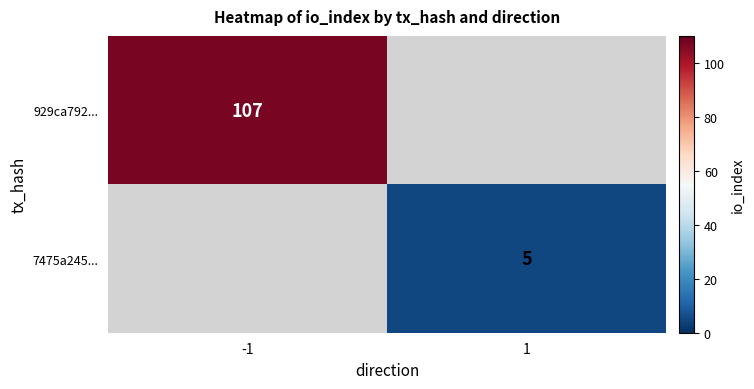

The 7475a245... series shows 3 at 1. True or false?

False